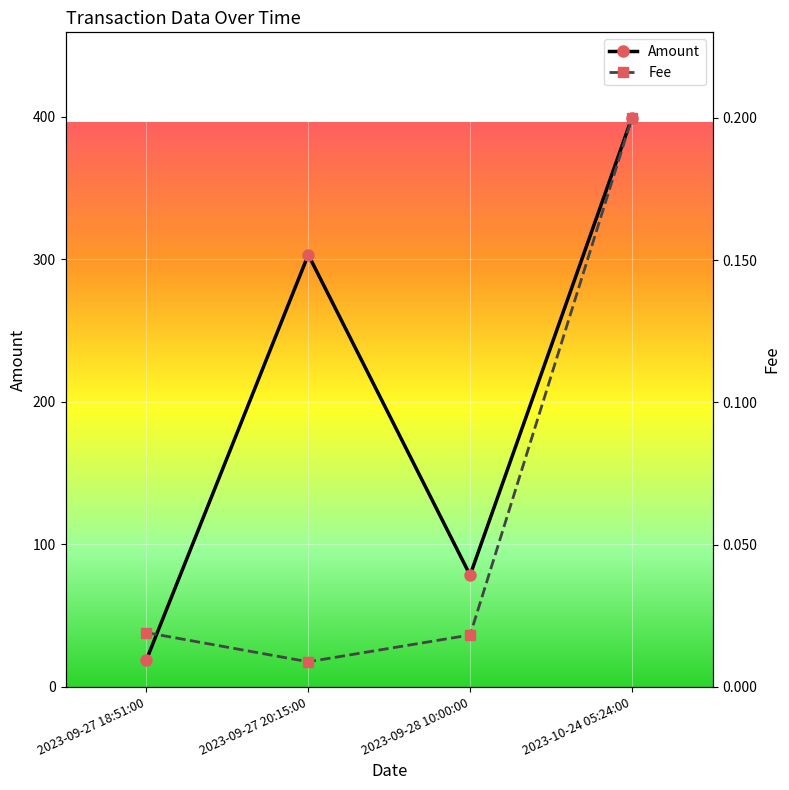

Which series has the widest spread of values?

Amount